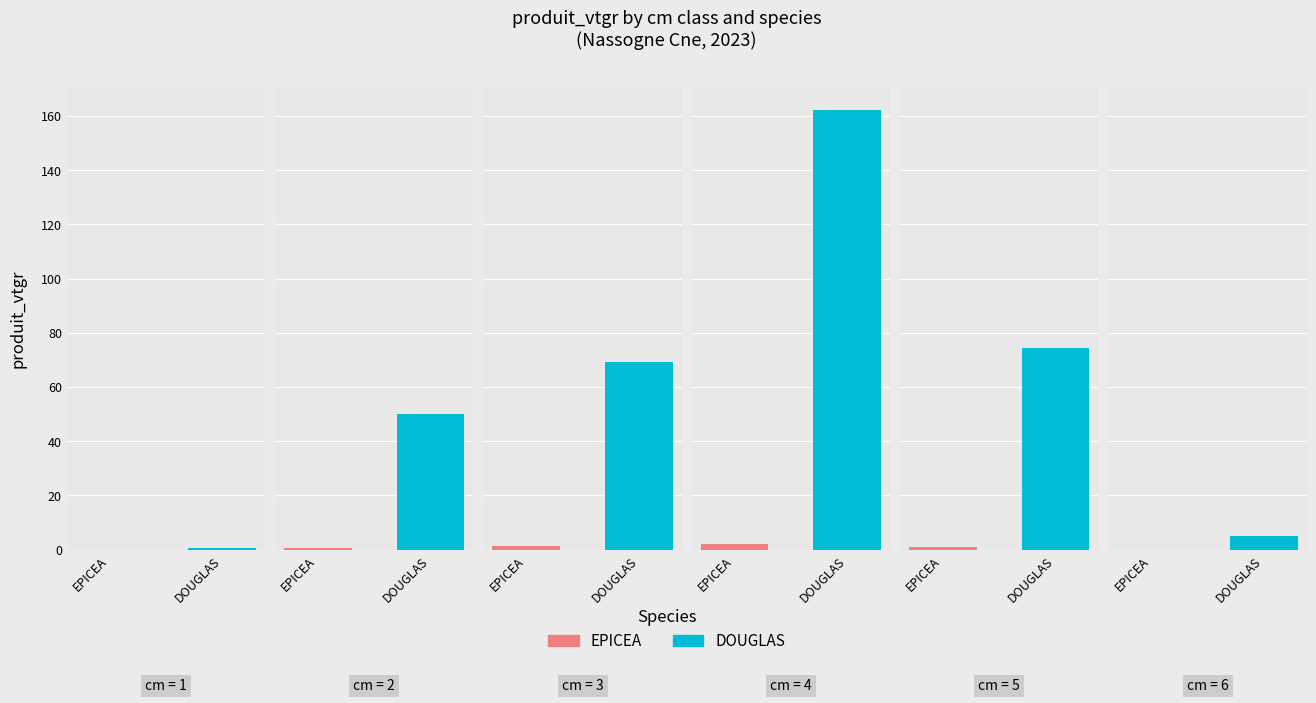

What is the approximate value of produit_vtgr at 3?

69.1